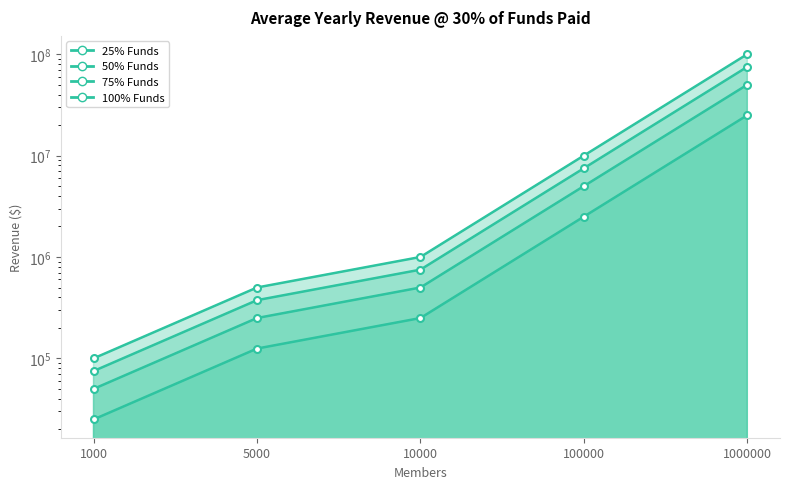

At which category is the sum across all series the highest?

1000000